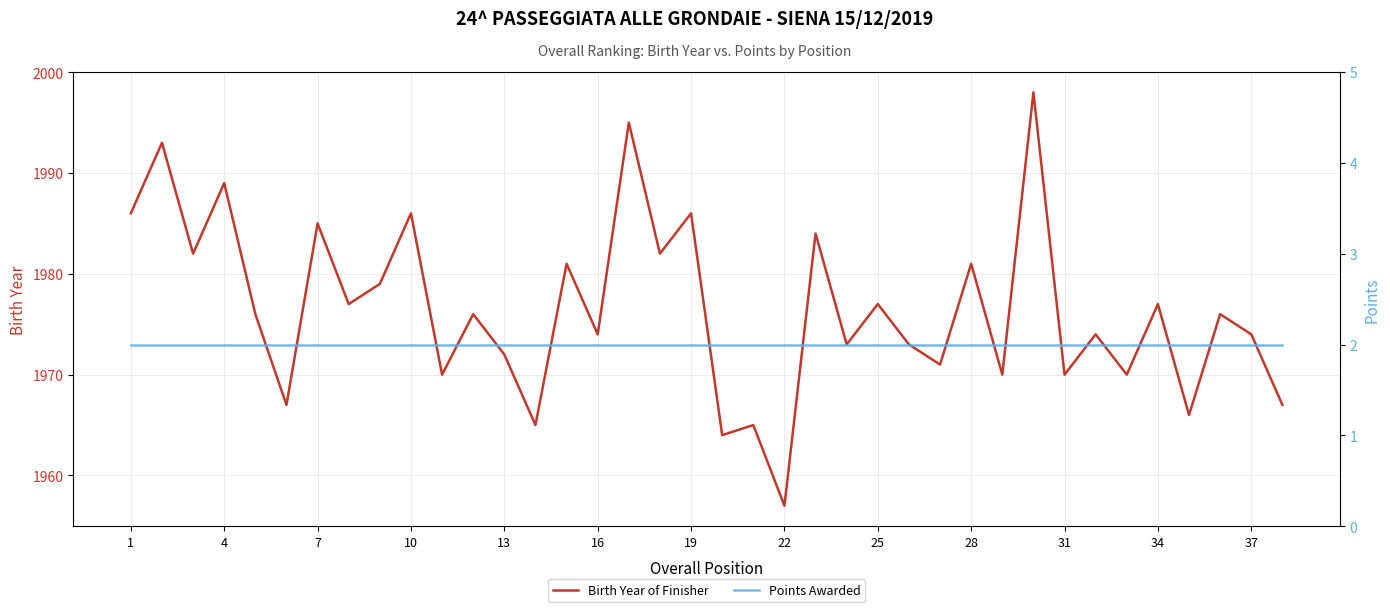

What are all the series names shown in the legend?

Birth Year of Finisher, Points Awarded